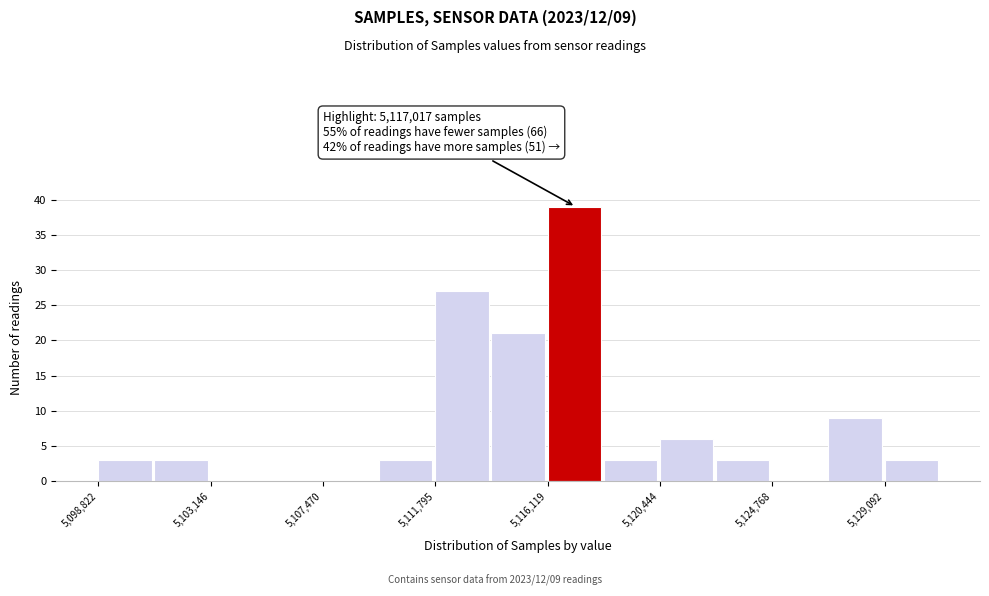

Which range on the x-axis has the tallest bar?

5116000 to 5118500